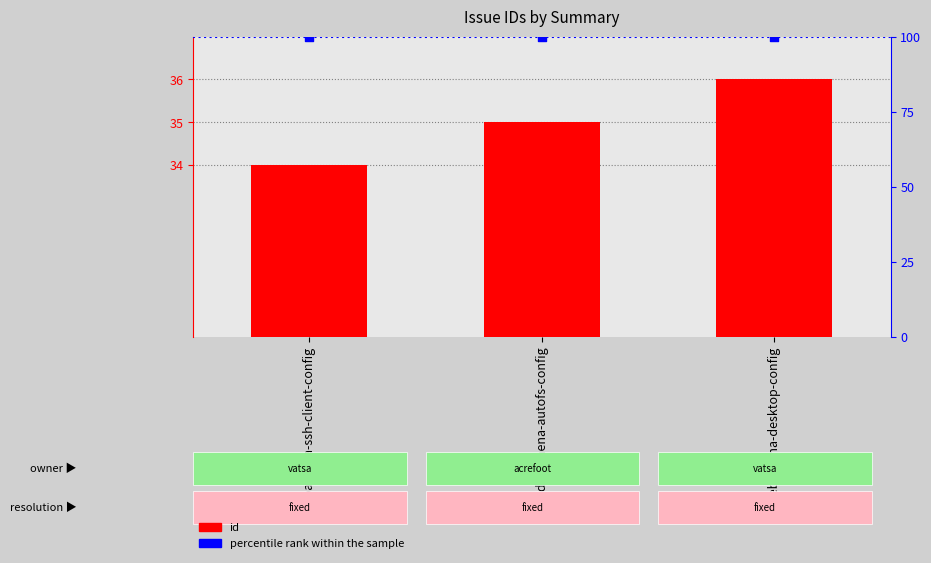

At which category is the sum across all series the highest?

debathena-desktop-config